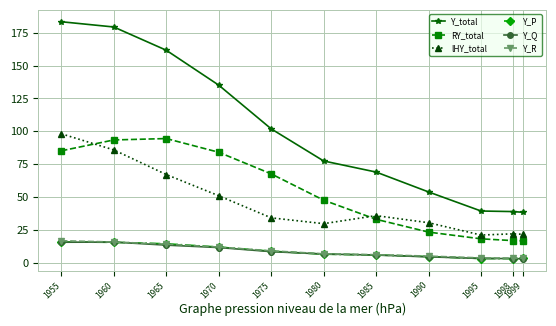

Where does the lHY_total series first go above 34?

1955